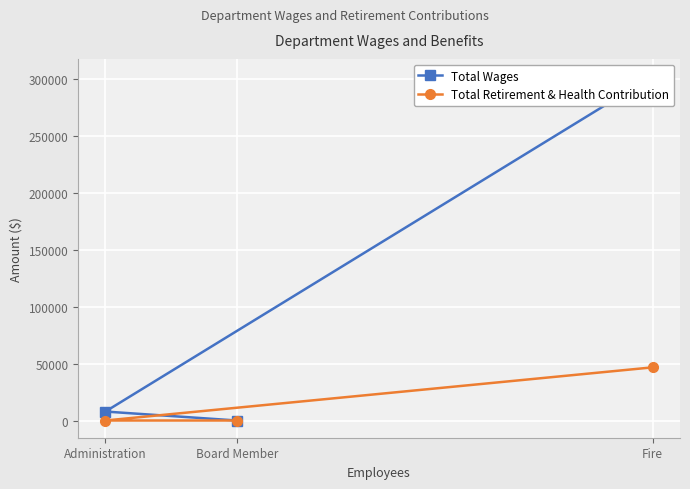

What is the highest value of the Total Retirement & Health Contribution series?

46642